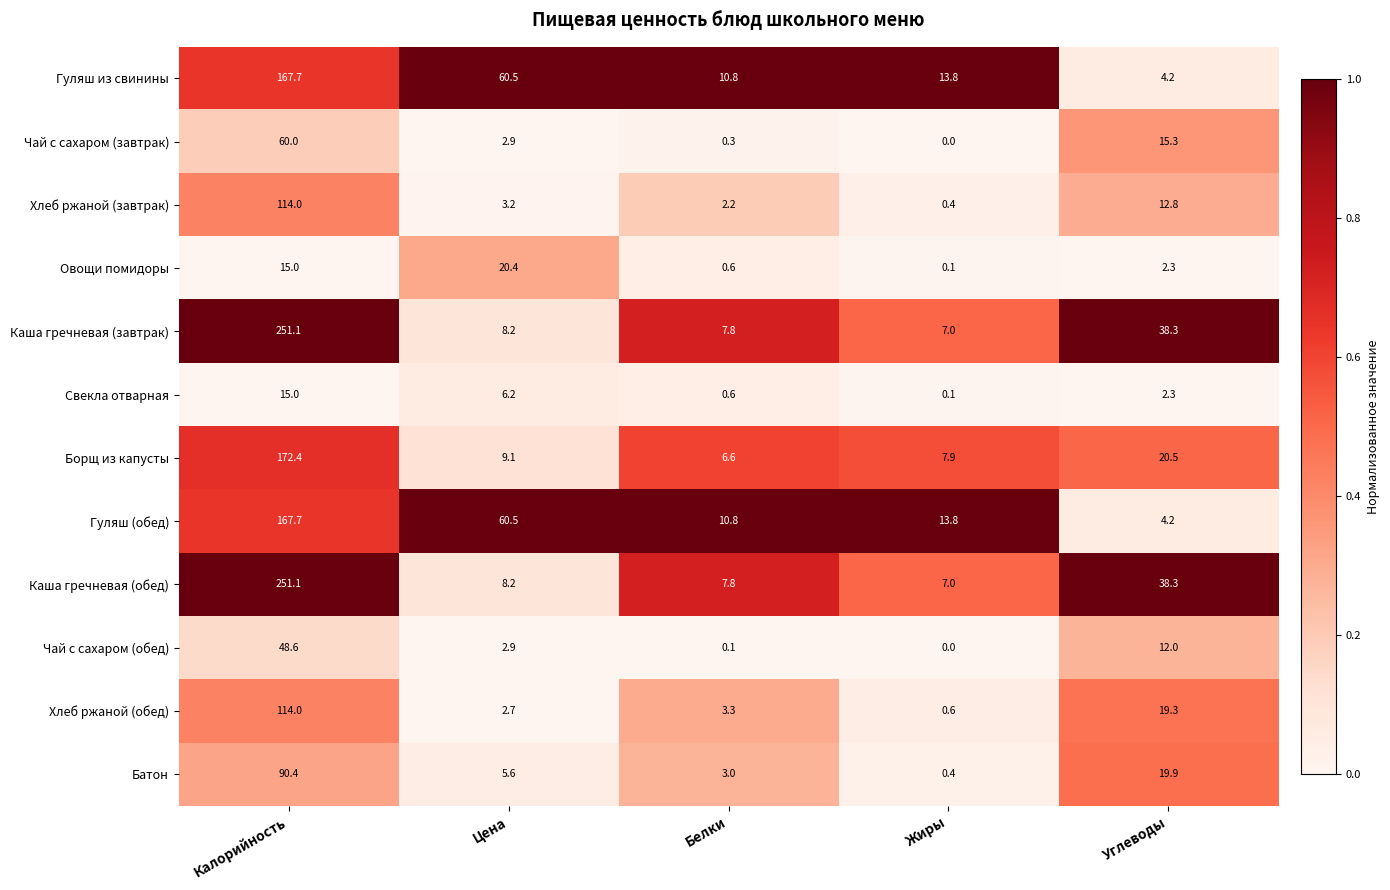

What is the difference between the highest and lowest values at Цена?

57.8